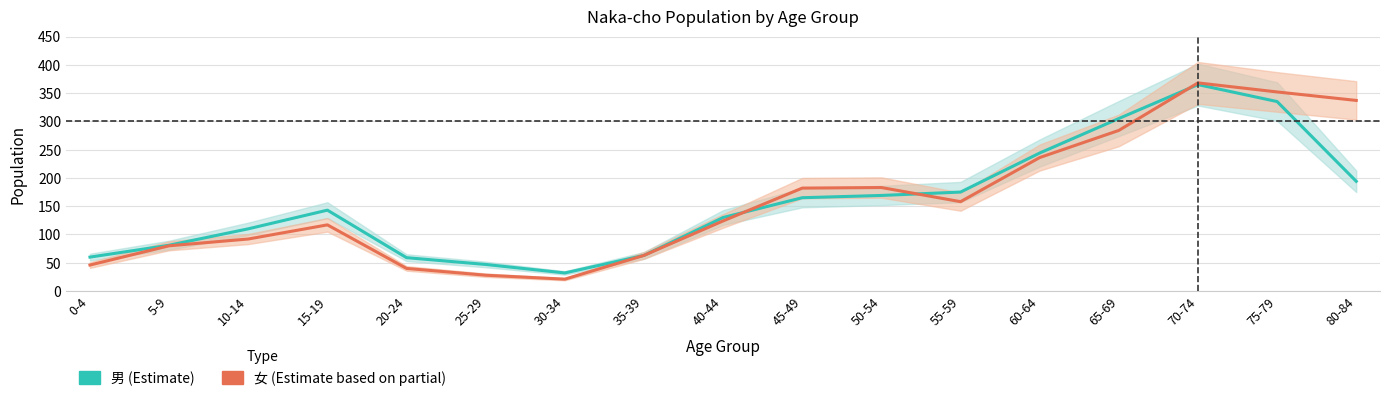

What is the total value across all series at 60-64?

480